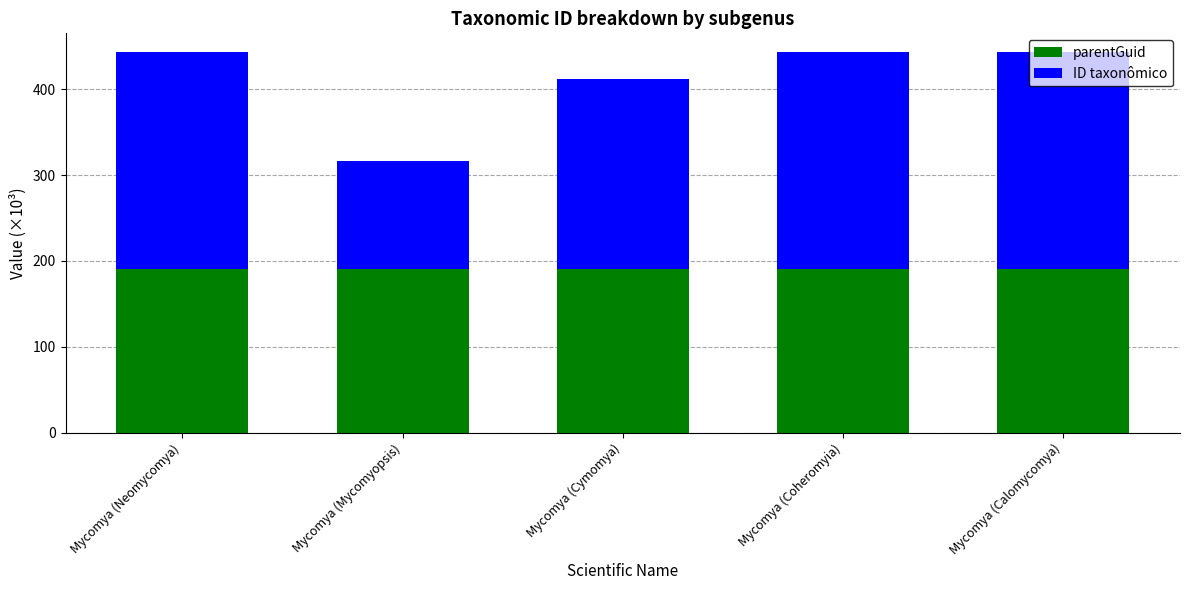

What is the lowest value of the parentGuid series?

190.1